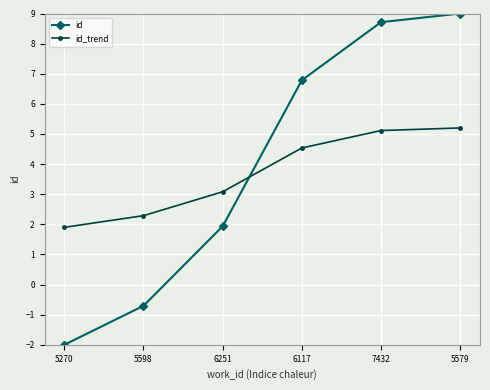

True or false: id and id_trend intersect in this chart.

True